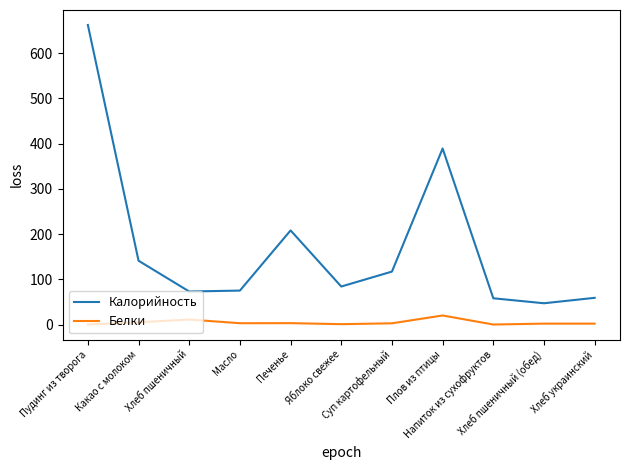

True or false: Калорийность and Белки intersect in this chart.

False